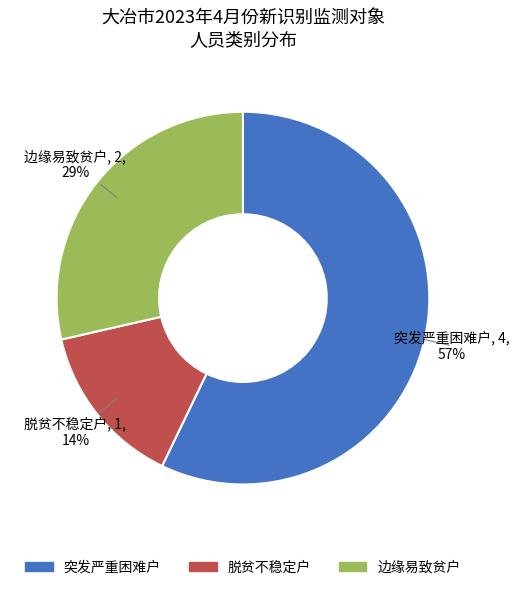

To the nearest percent, what portion does 突发严重困难户 represent?

57%